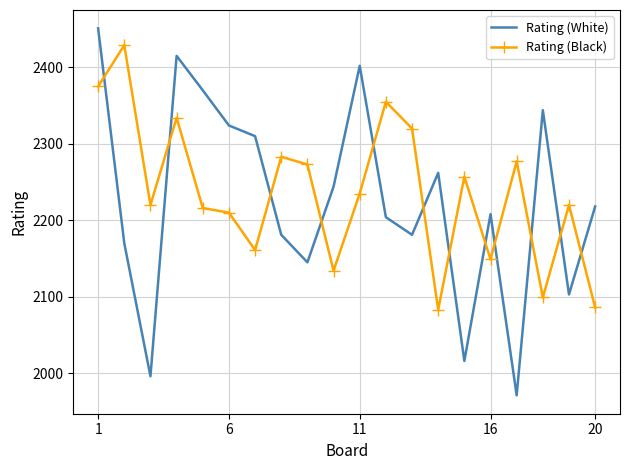

True or false: Rating (White) and Rating (Black) cross at least once.

True